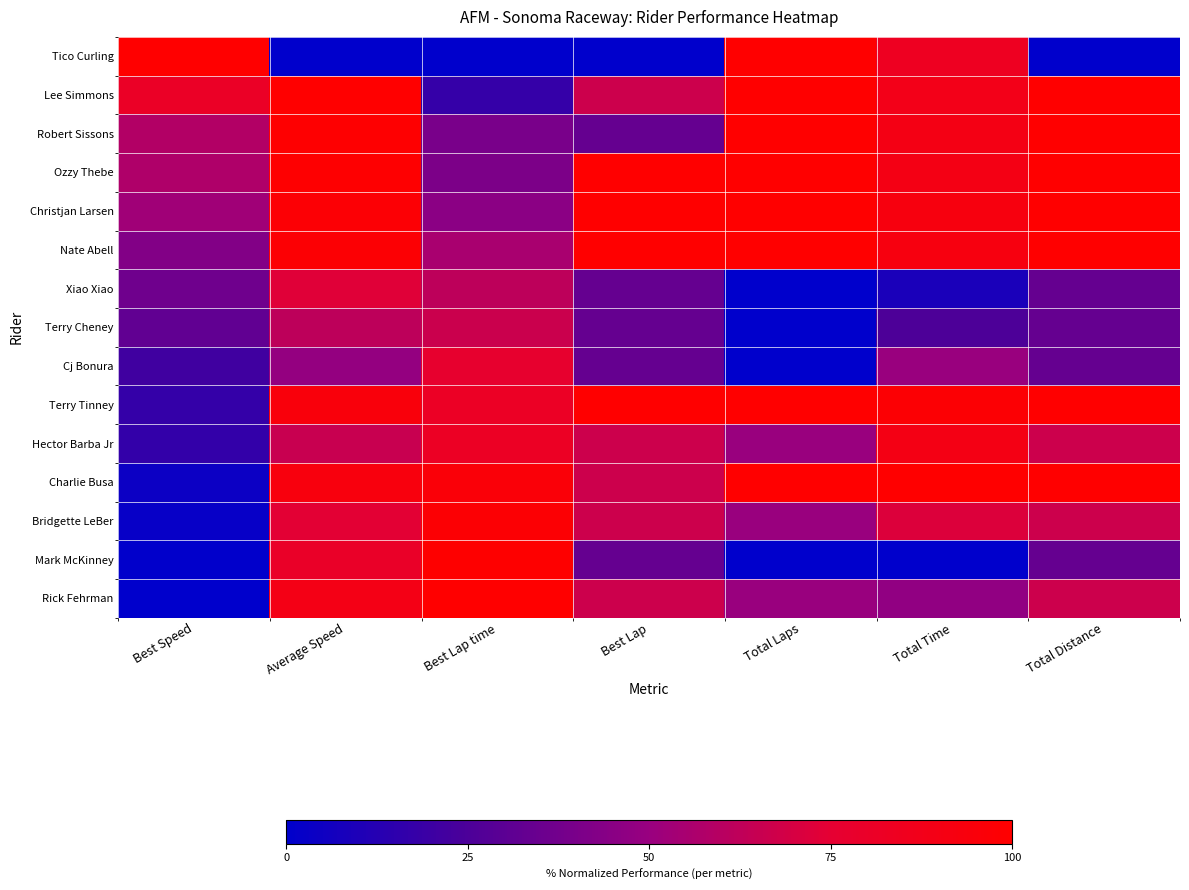

Rank the series at Total Laps from lowest to highest value.

Xiao Xiao, Terry Cheney, Cj Bonura, Mark McKinney, Hector Barba Jr, Bridgette LeBer, Rick Fehrman, Tico Curling, Lee Simmons, Robert Sissons, Ozzy Thebe, Christjan Larsen, Nate Abell, Terry Tinney, Charlie Busa